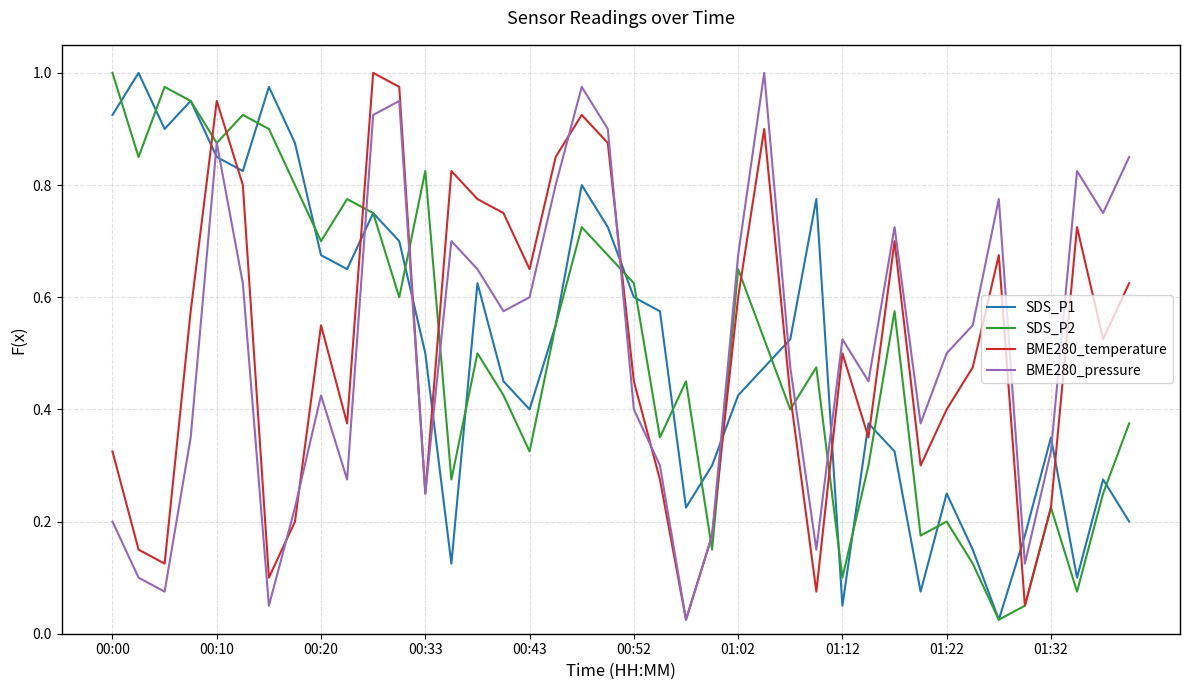

How many lines are shown in the chart?

4